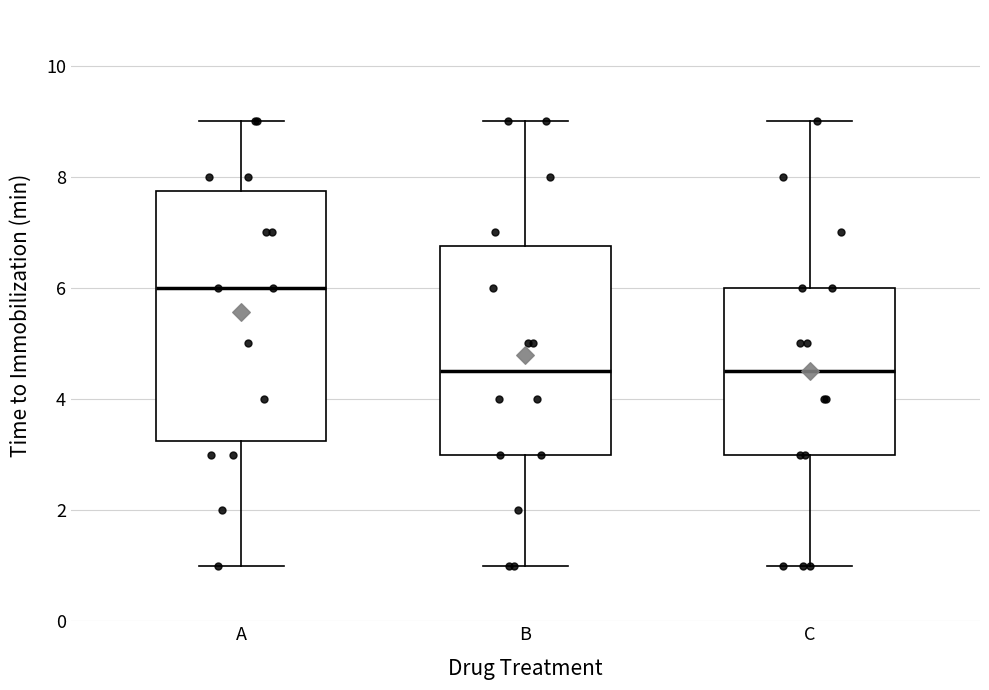

Where does the upper whisker of the box for A end on the y-axis? The values are not printed on the chart, so give them approximately, as read against the axis.

9.0